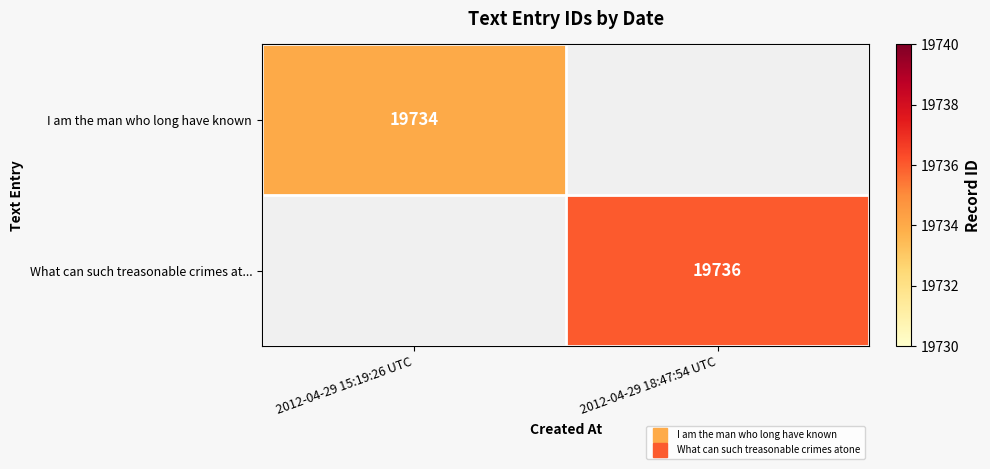

List the series in order of their overall mean, lowest first.

I am the man who long have known, What can such treasonable crimes at...